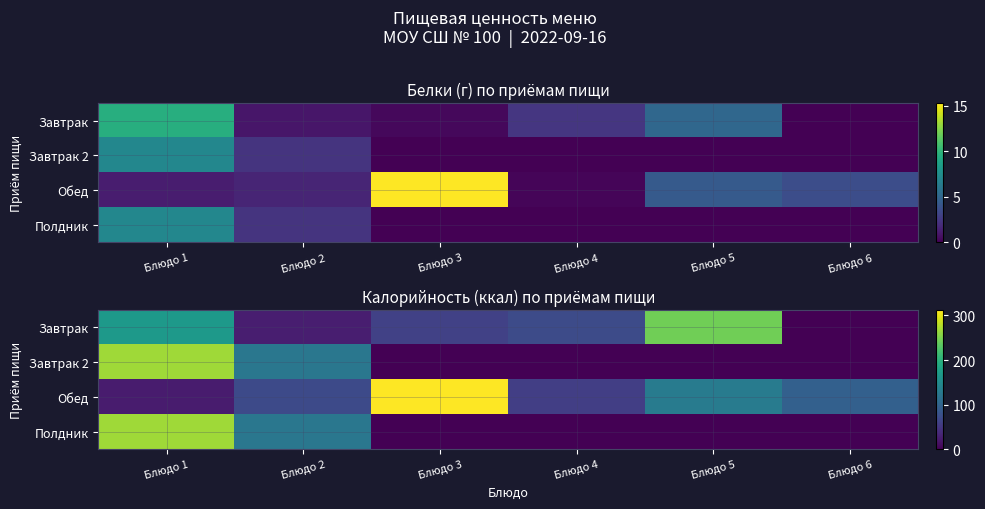

The value of Обед at Блюдо 3 is 431.7. True or false?

False